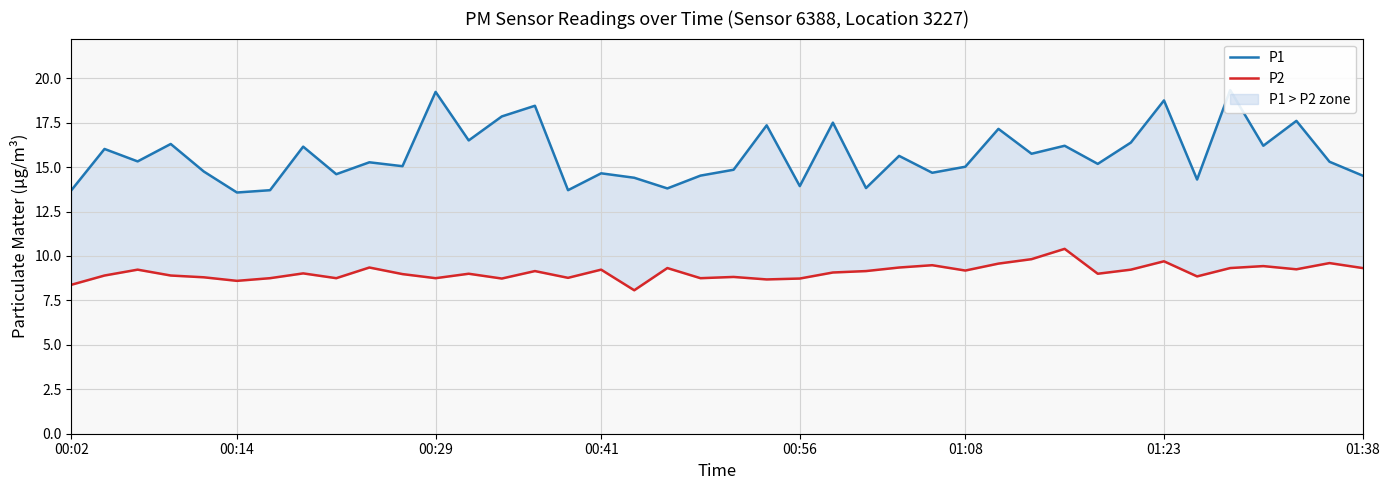

True or false: P2 has a value of 1.8 at 15.

False